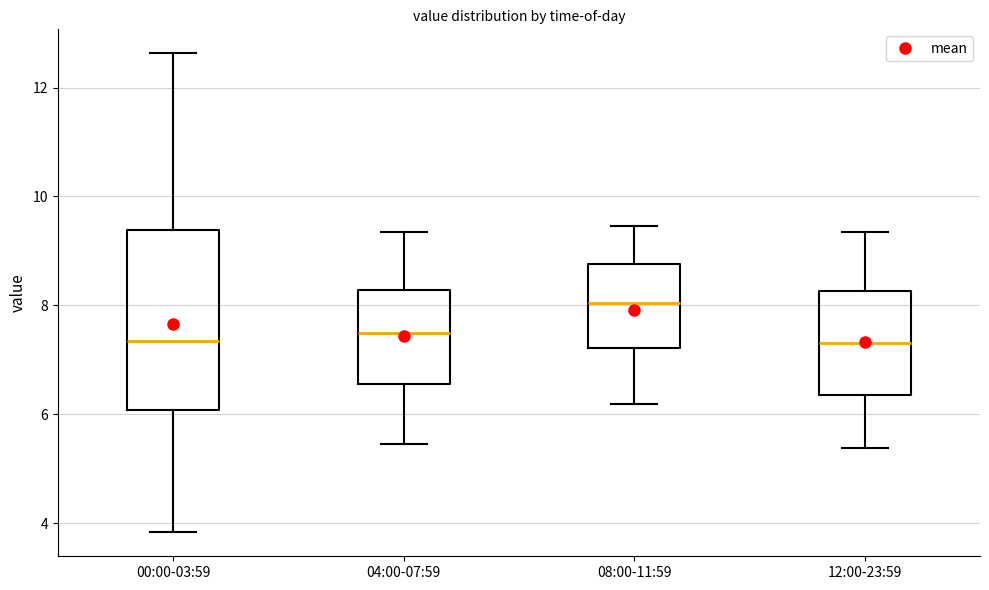

Comparing the boxes themselves (not the whiskers), which one is the tallest?

00:00-03:59